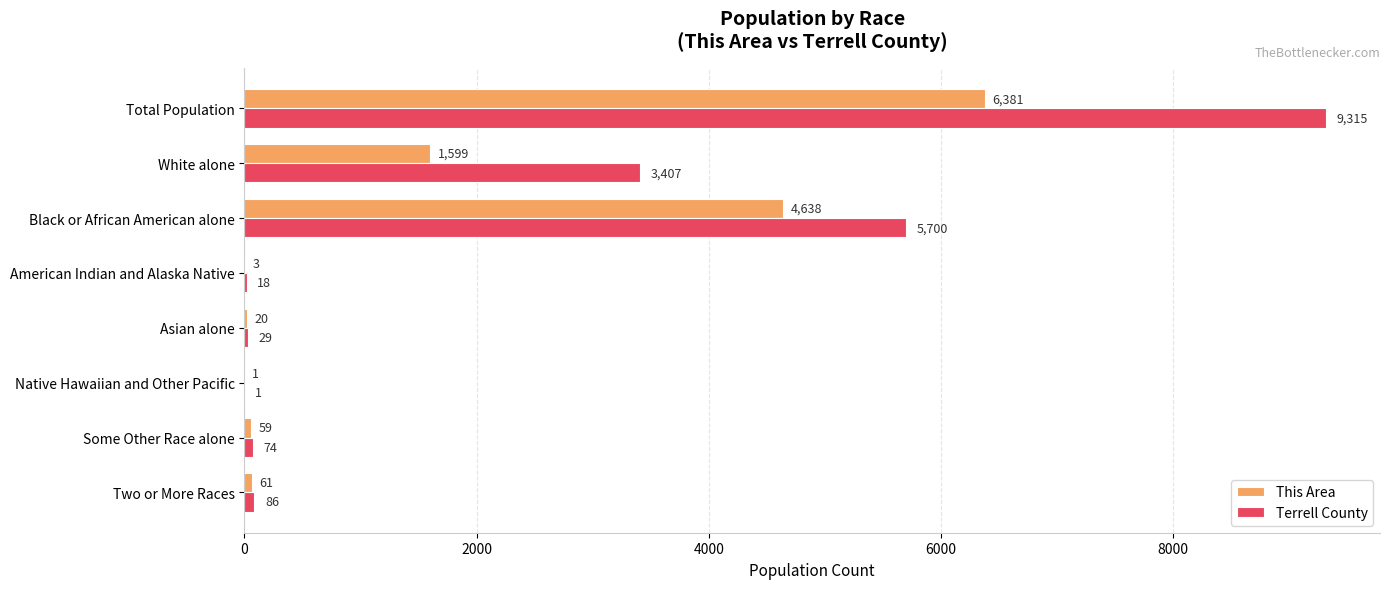

Where is Terrell County nearest to the value 4658?

Black or African American alone